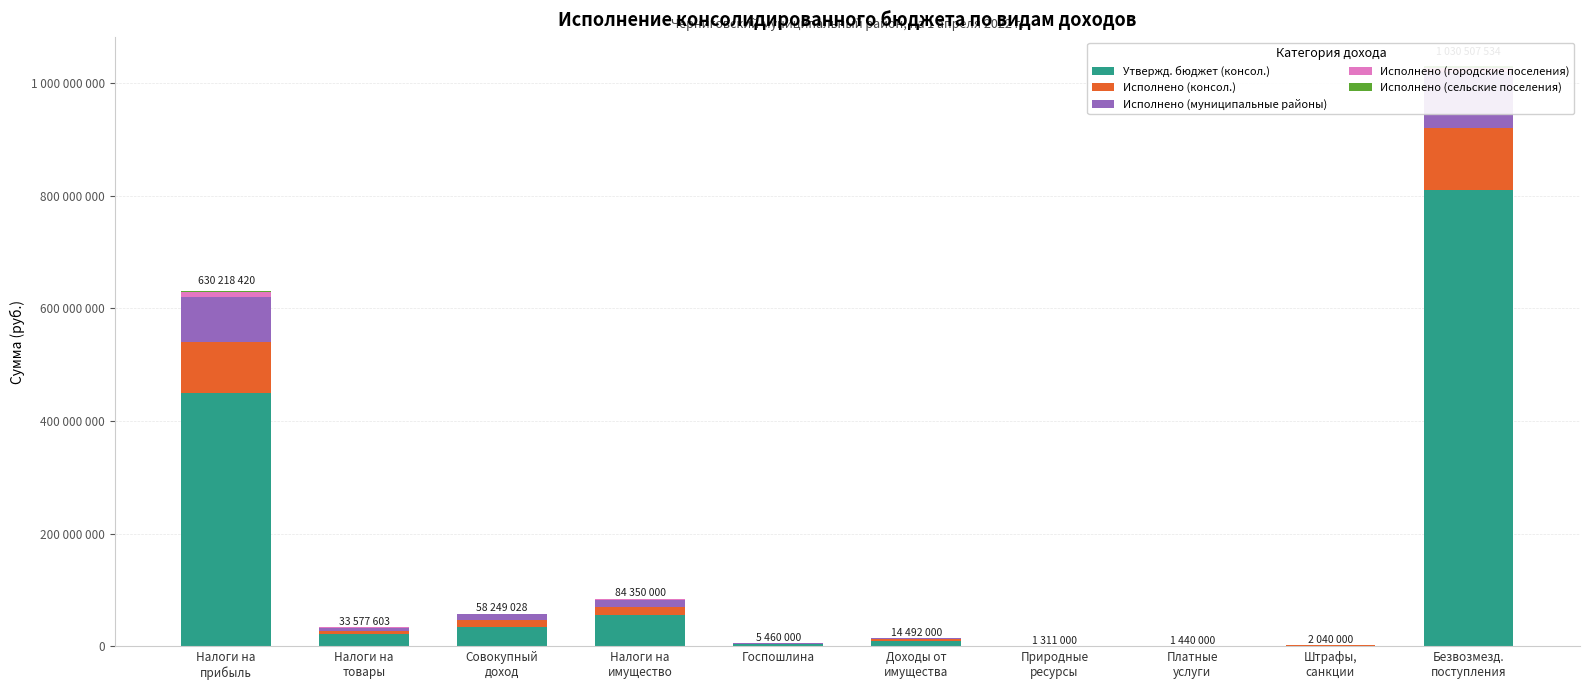

Which category has the lowest value in the Исполнено (консол.) series?

Природные
ресурсы